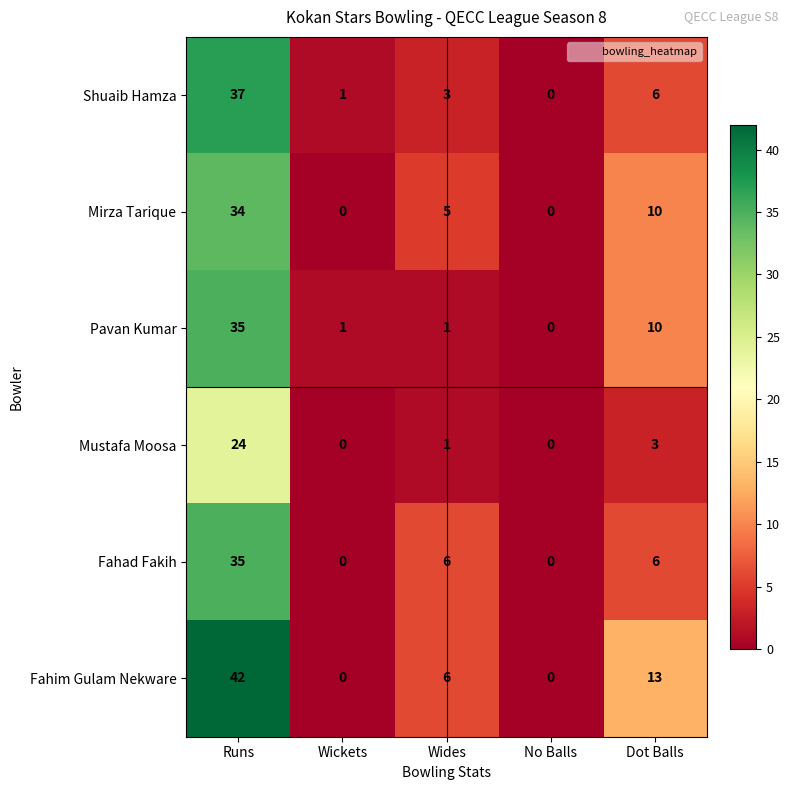

What is the sum of all Mustafa Moosa values?

28